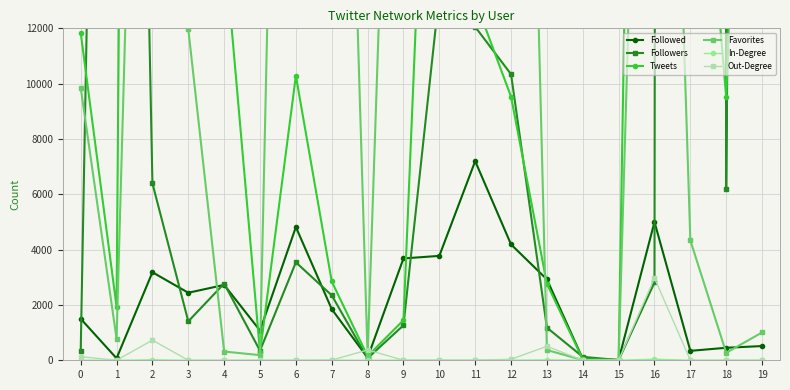

What is the difference between the maximum and minimum values in the Out-Degree series?

2975